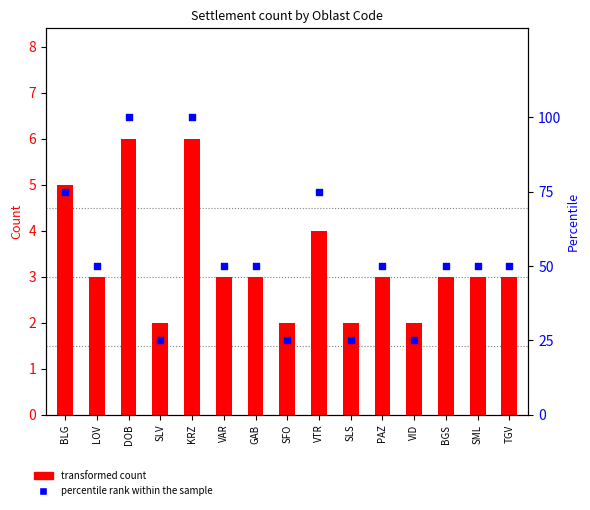

Which series reaches the maximum Y coordinate?

percentile rank within the sample